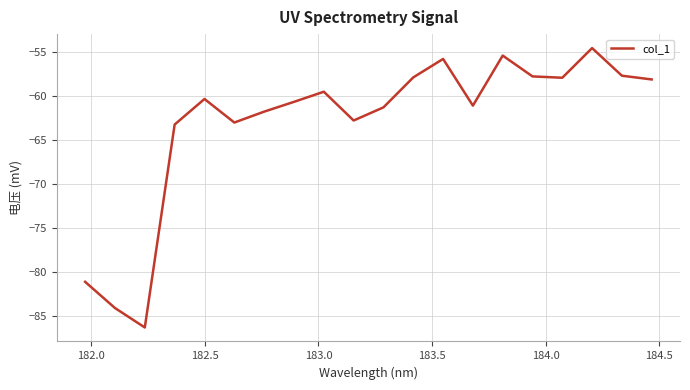

What is the difference between the maximum and minimum values?

31.8